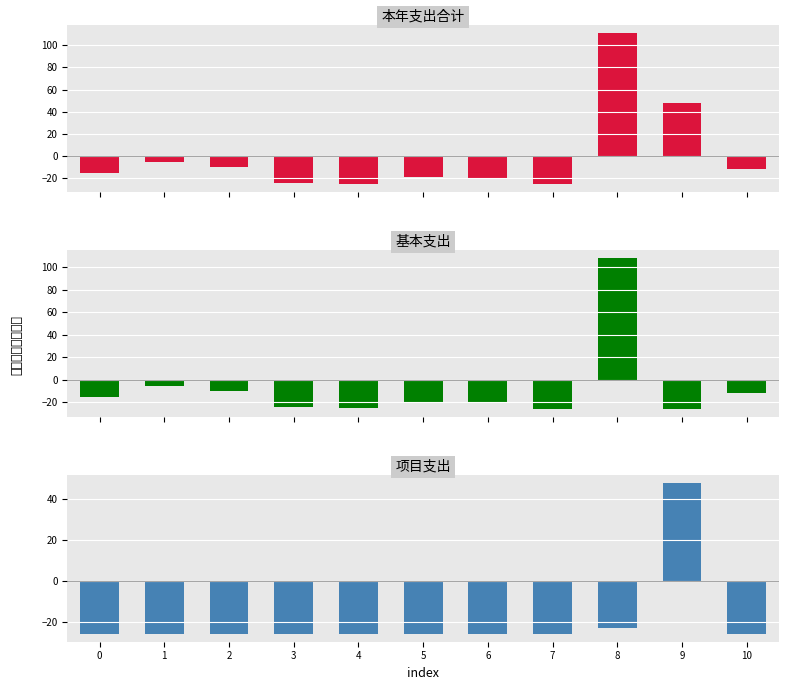

What is the sum of all 项目支出 values?

-209.9